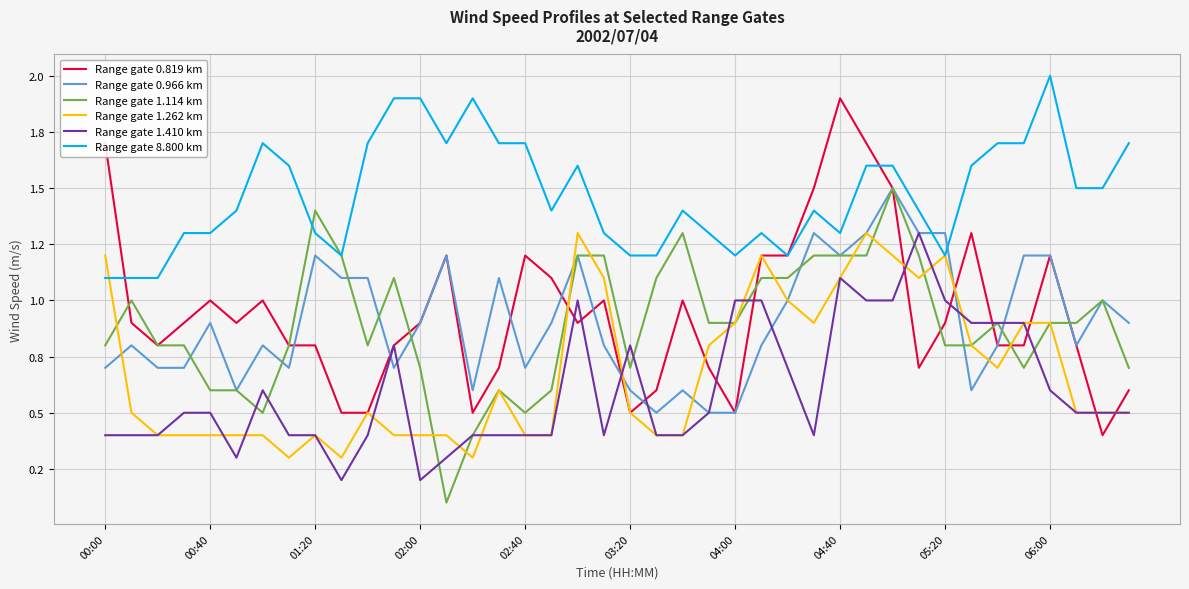

What is the value of the Range gate 0.819 km point at the 7th from the left?

1.0